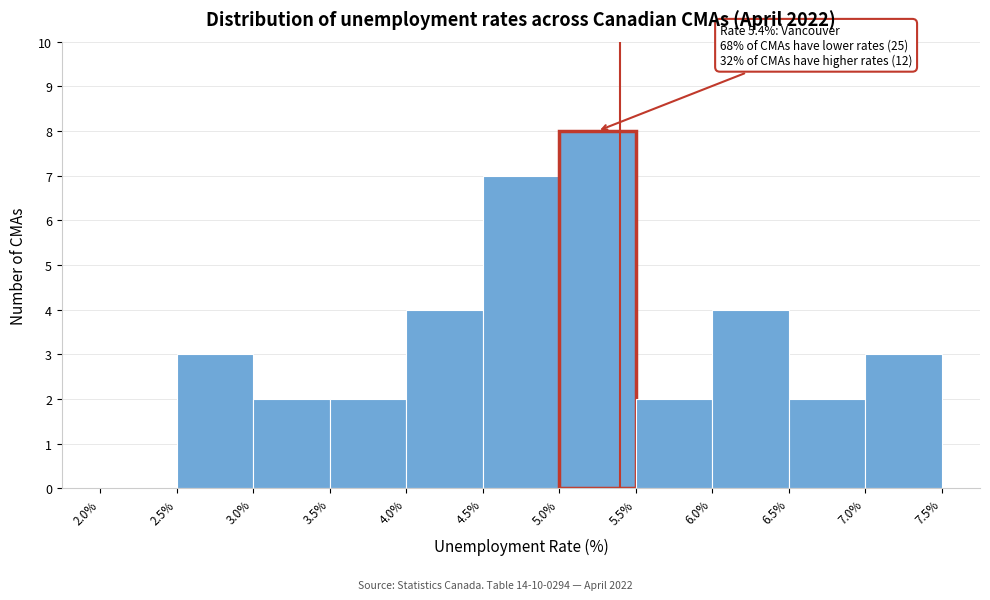

Over which range of the x-axis is the bar tallest?

5.0% to 5.5%